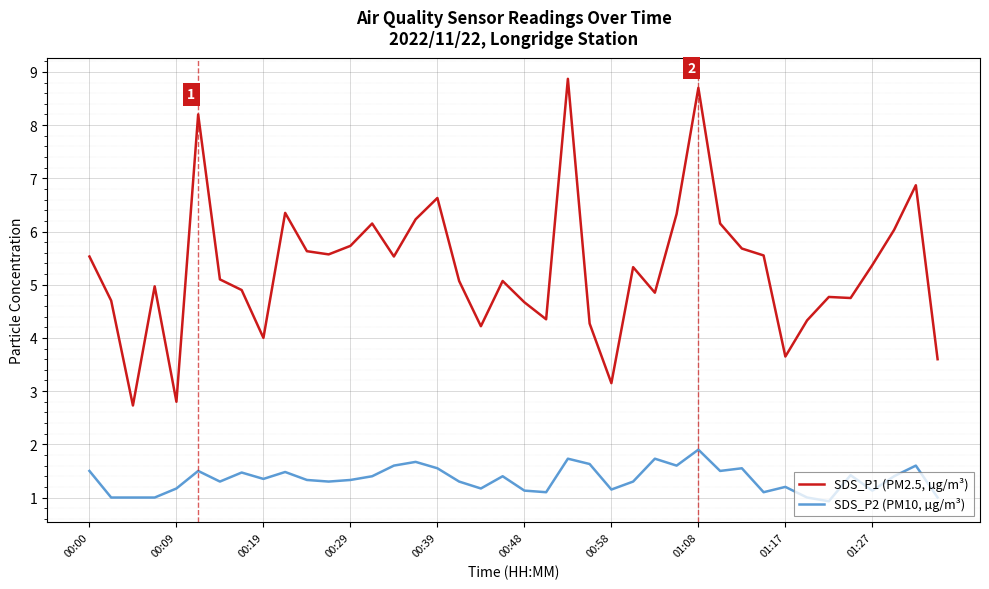

True or false: SDS_P2 (PM10, µg/m³) and SDS_P1 (PM2.5, µg/m³) intersect in this chart.

False